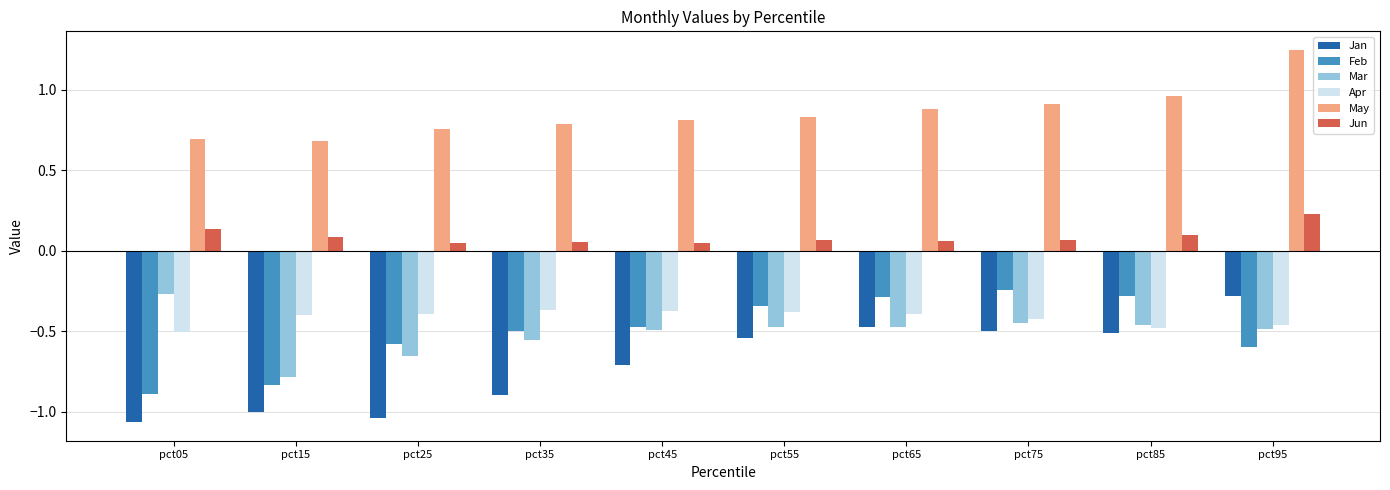

What is the value of the Feb bar at the 1st from the left?

-0.9